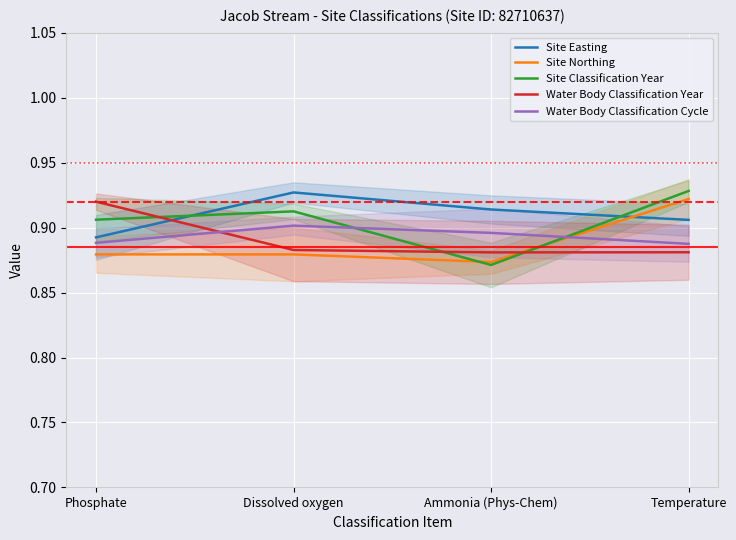

Where do Site Easting and Site Northing first cross each other?

Ammonia (Phys-Chem) and Temperature